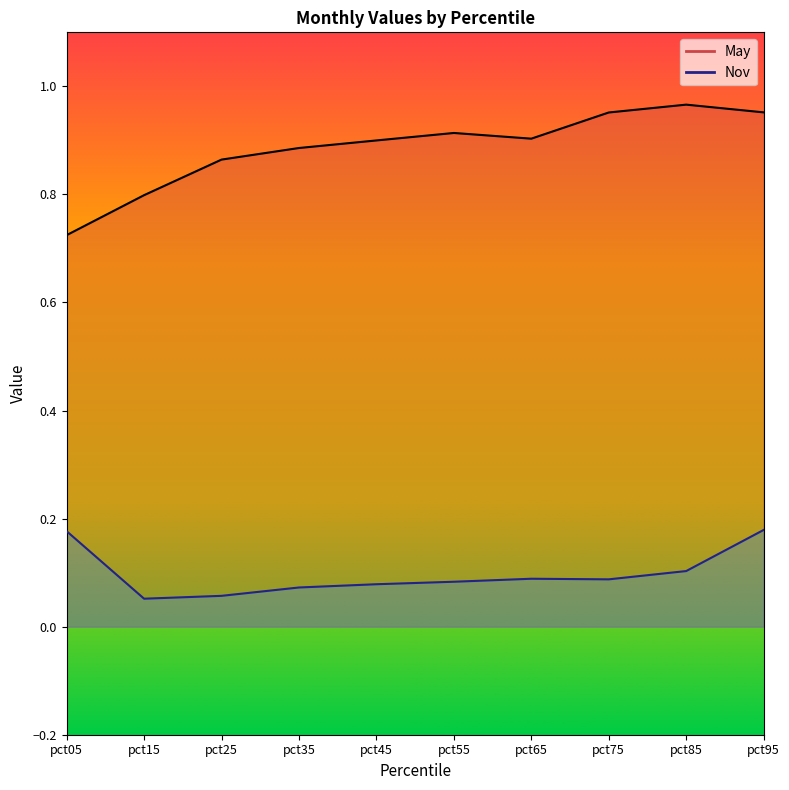

At how many categories does at least one series exceed 0?

10